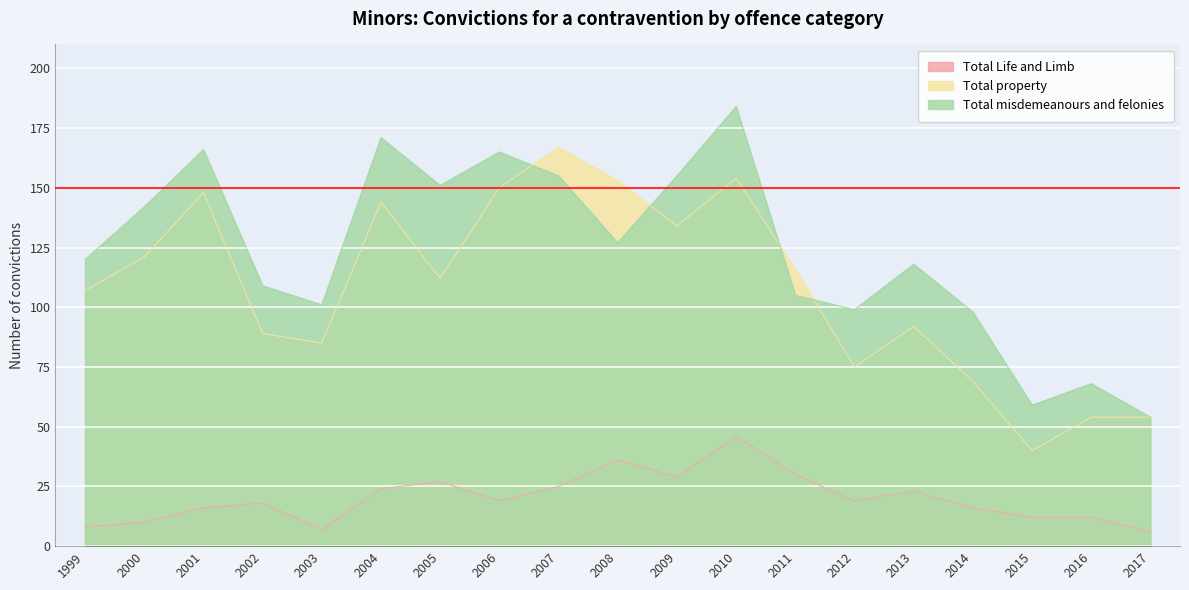

Reading left to right, what are all the values shown in this chart?

Total Life and Limb: 8	10	16	18	7	24	27	19	25	36	29	46	30	19	23	16	12	12	6
Total property: 107	121	148	89	85	144	112	150	167	153	134	154	116	75	92	69	40	54	54
Total misdemeanours and felonies: 120	142	166	109	101	171	151	165	155	127	155	184	105	99	118	98	59	68	54